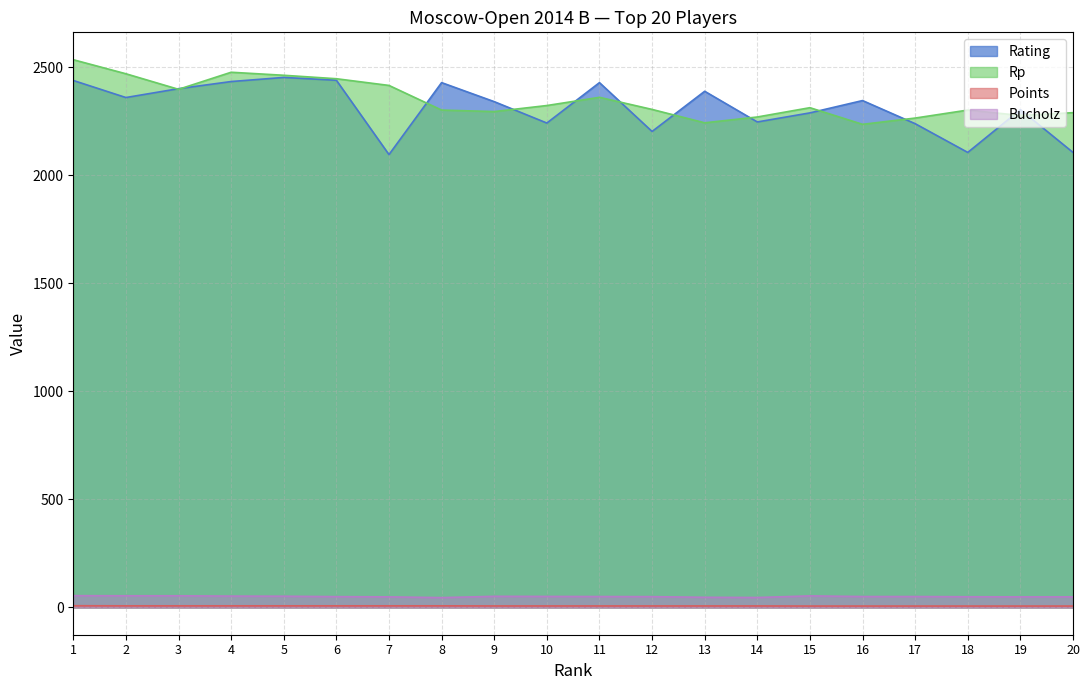

Which label corresponds to the smallest value in the chart?

15